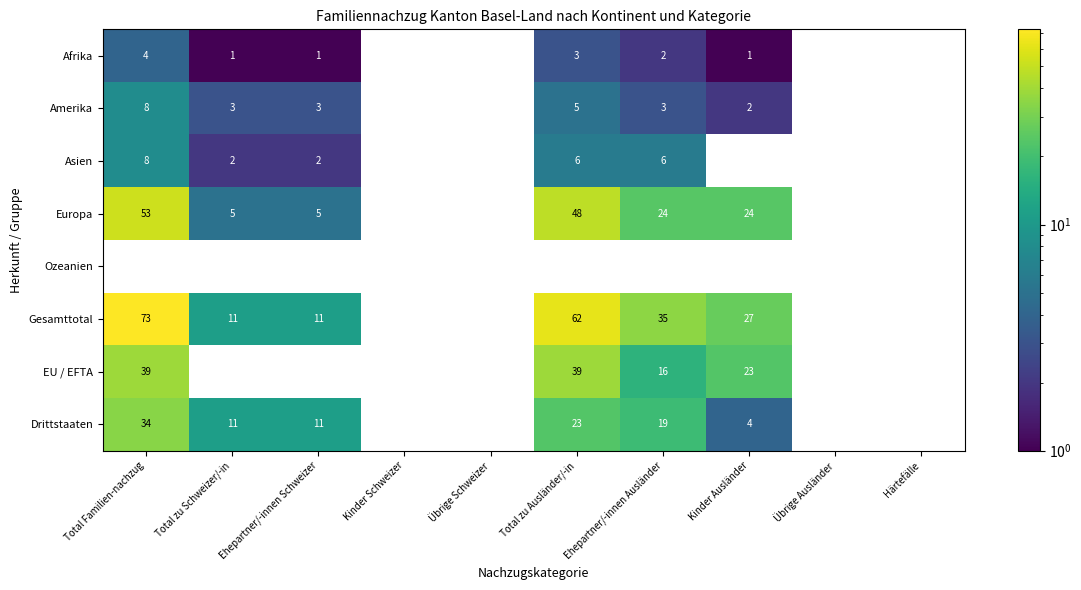

What is the average value of the Drittstaaten series?

10